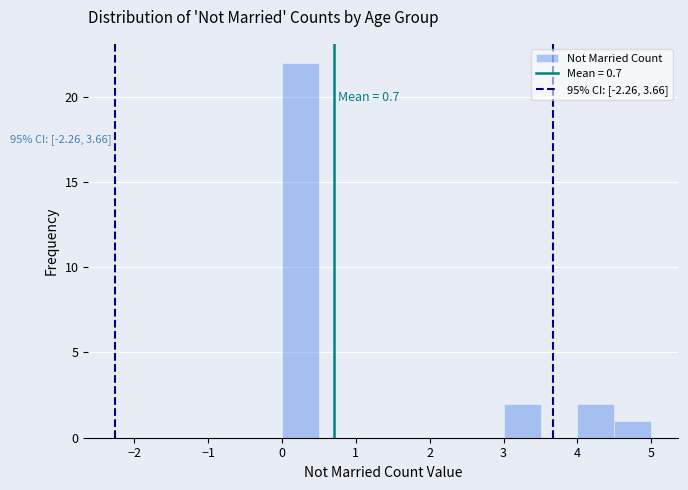

Over which range of the x-axis is the bar tallest?

0.0 to 0.5